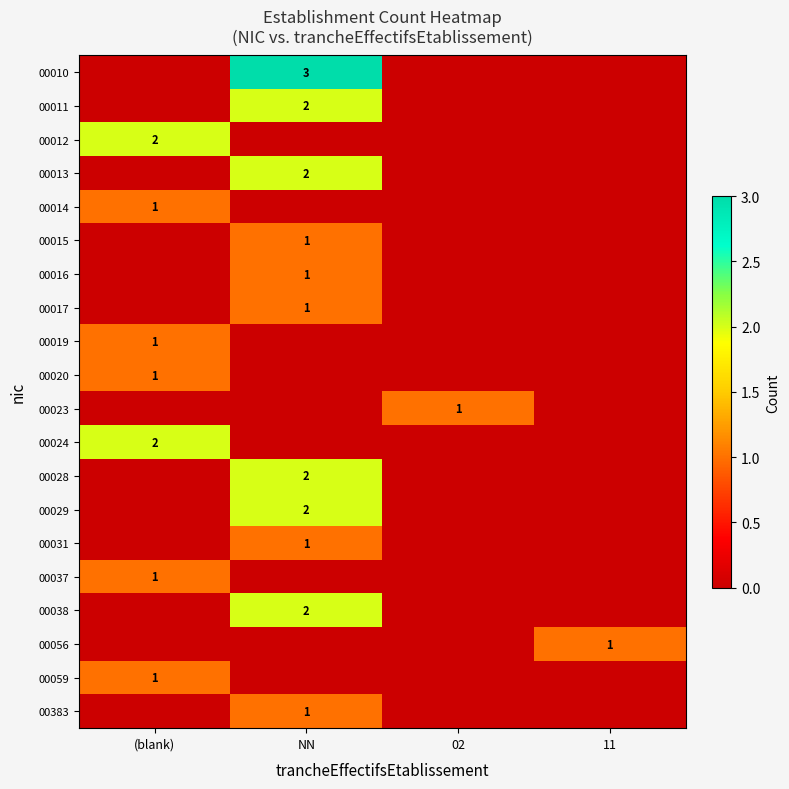

Which category has the lowest value across all series?

(blank)